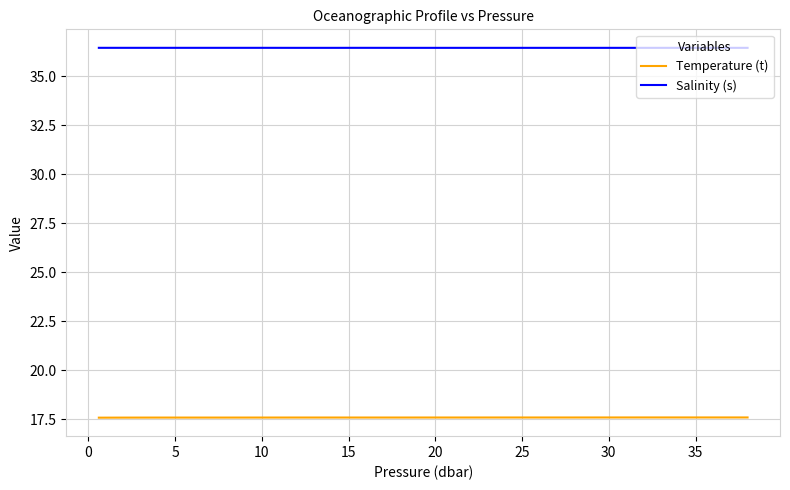

Rank the series by their maximum value, from highest to lowest.

Salinity (s), Temperature (t)